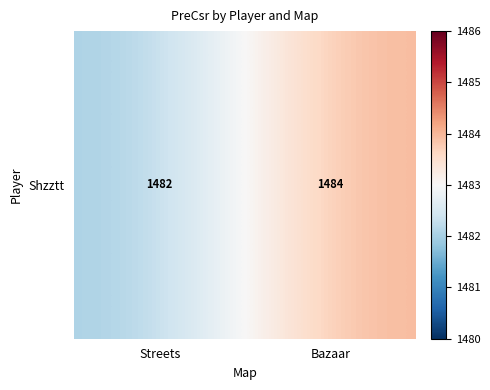

How many series are shown in this chart?

1